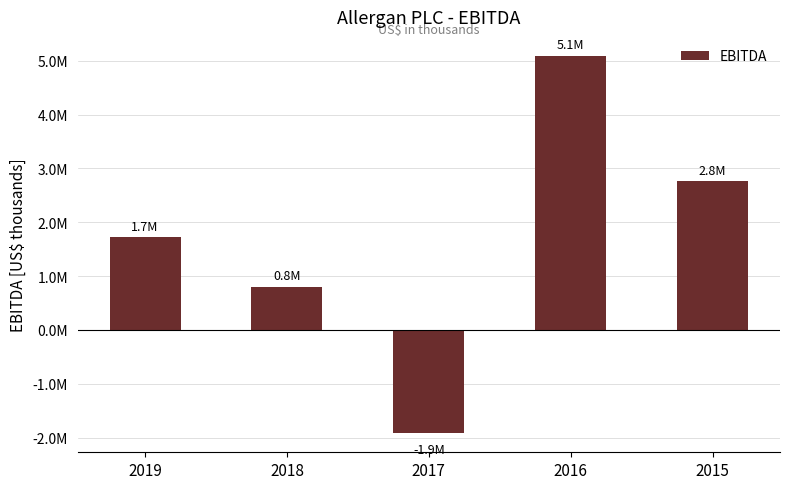

At which category does the chart reach its minimum across all series?

2017